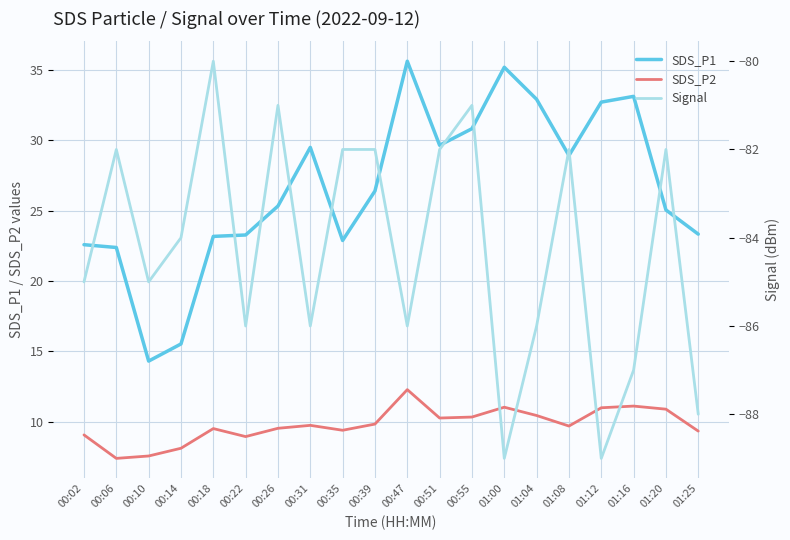

True or false: SDS_P1 and SDS_P2 intersect in this chart.

False